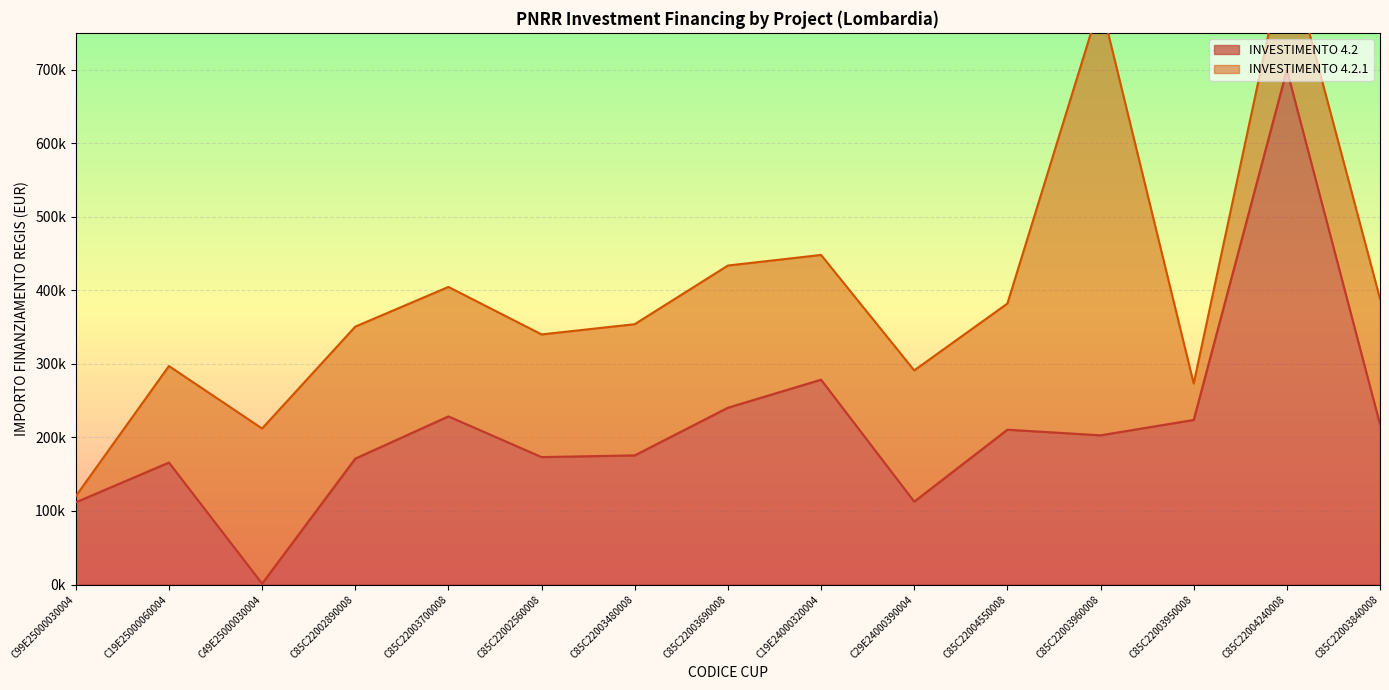

Rank the categories by value from lowest to highest.

C49E25000030004, C99E25000030004, C29E24000390004, C19E25000060004, C85C22002890008, C85C22002560008, C85C22003480008, C85C22003960008, C85C22004550008, C85C22003840008, C85C22003950008, C85C22003700008, C85C22003690008, C19E24000320004, C85C22004240008